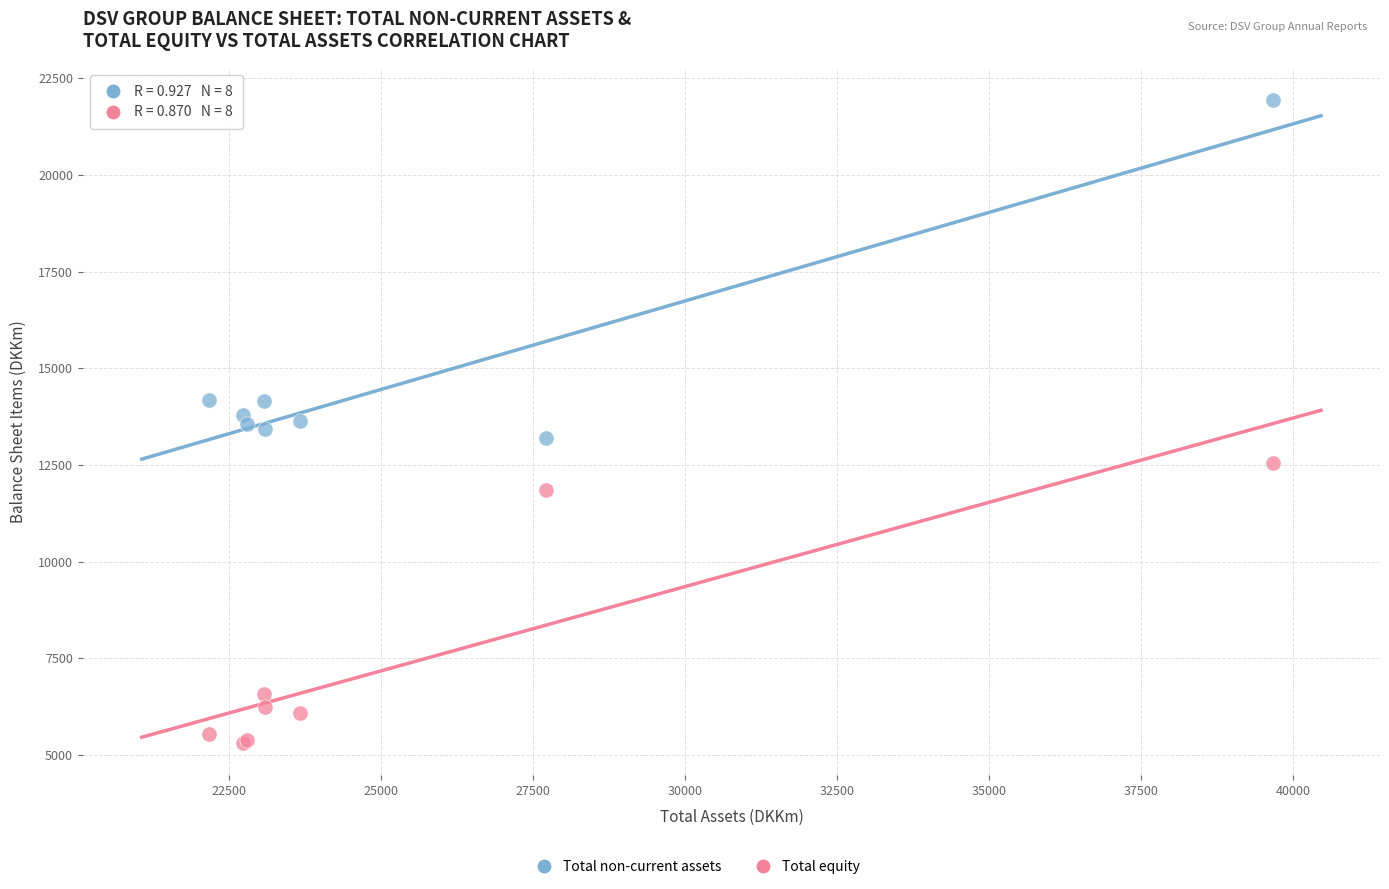

Which series reaches the maximum Y coordinate?

Total non-current assets